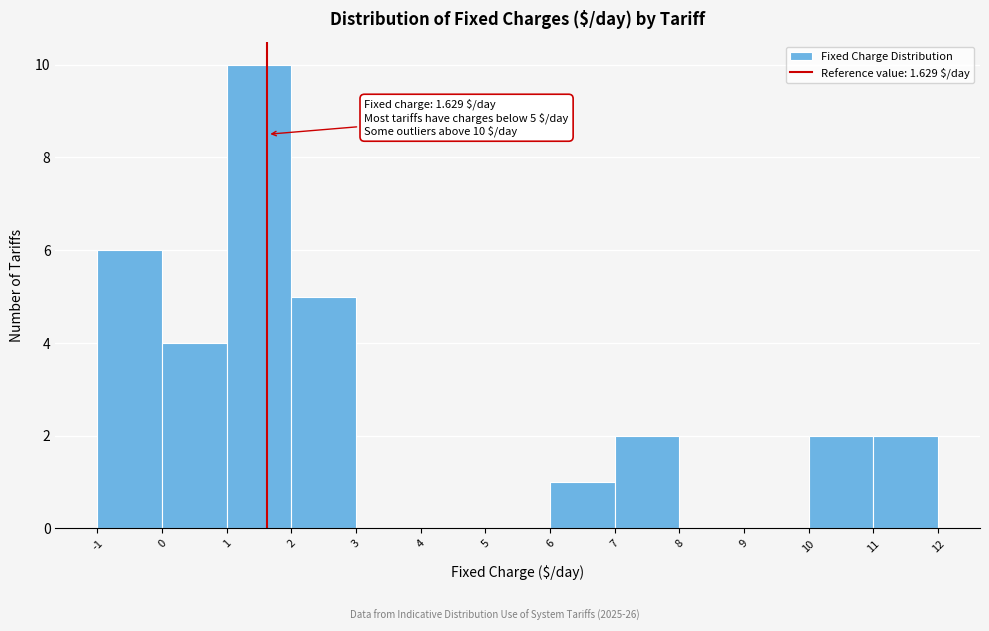

Over which range of the x-axis is the bar tallest?

1 to 2